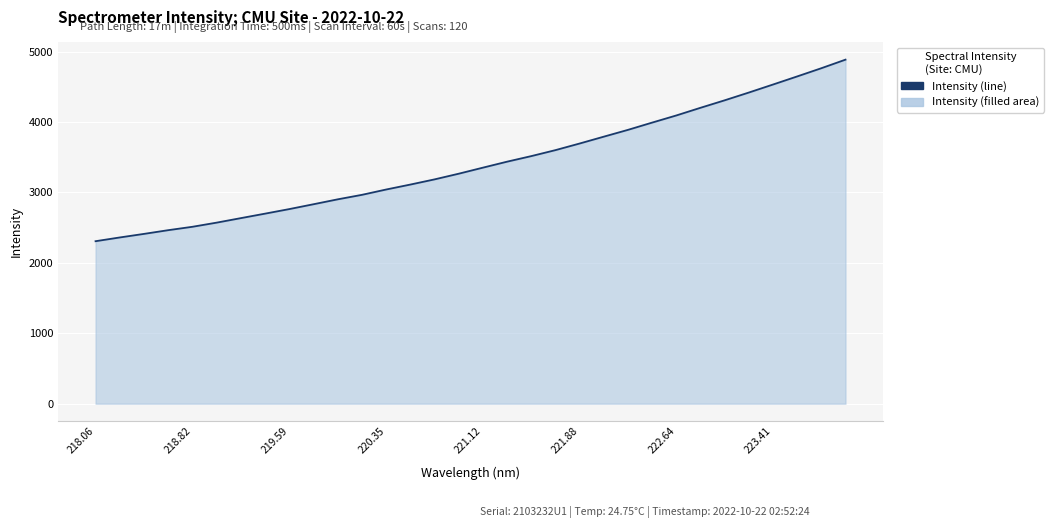

What is the smallest value displayed?

2306.8